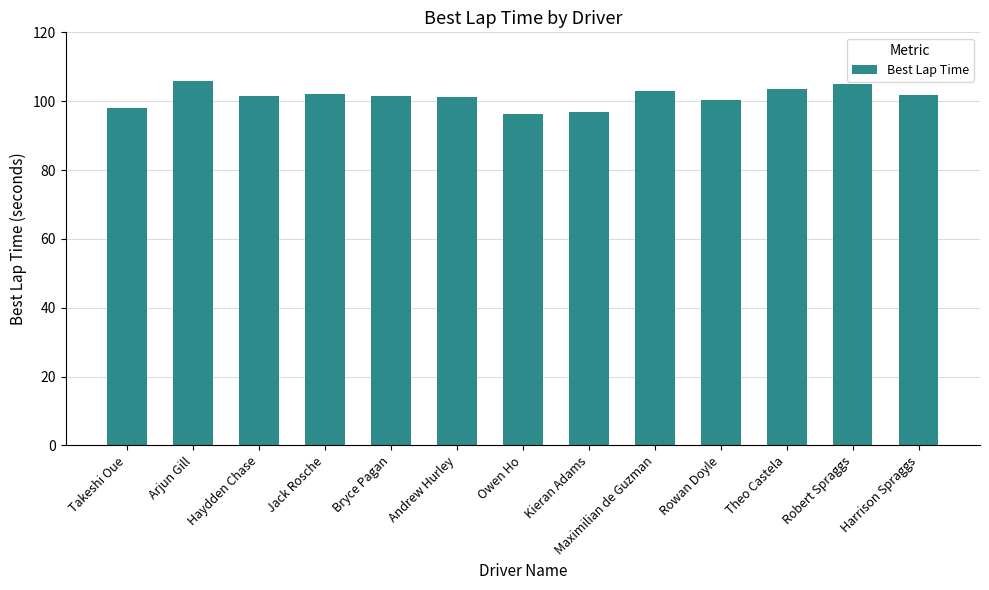

What is the value of the 13th bar from the left?

101.9